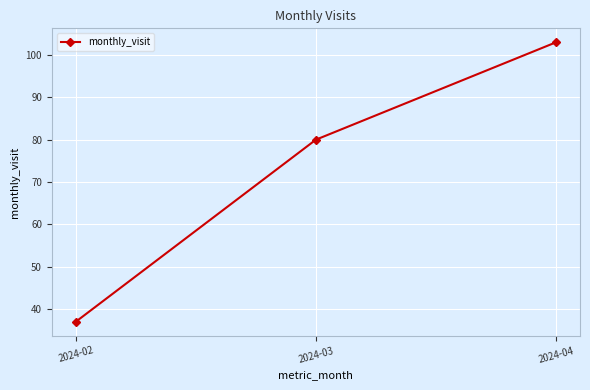

Rank the categories by value from lowest to highest.

2024-02, 2024-03, 2024-04